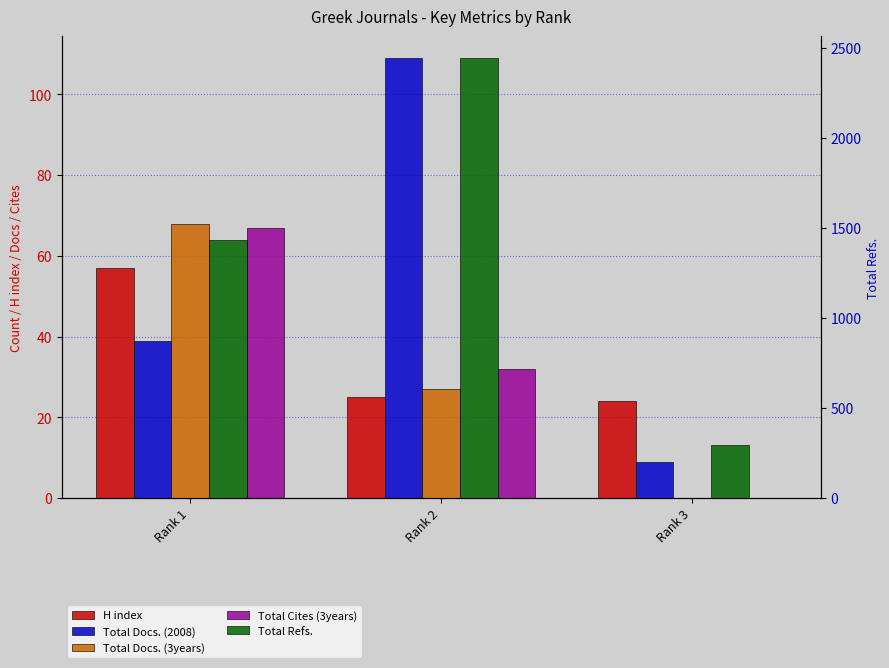

Between Rank 1 and Rank 2, which is larger?

Rank 1